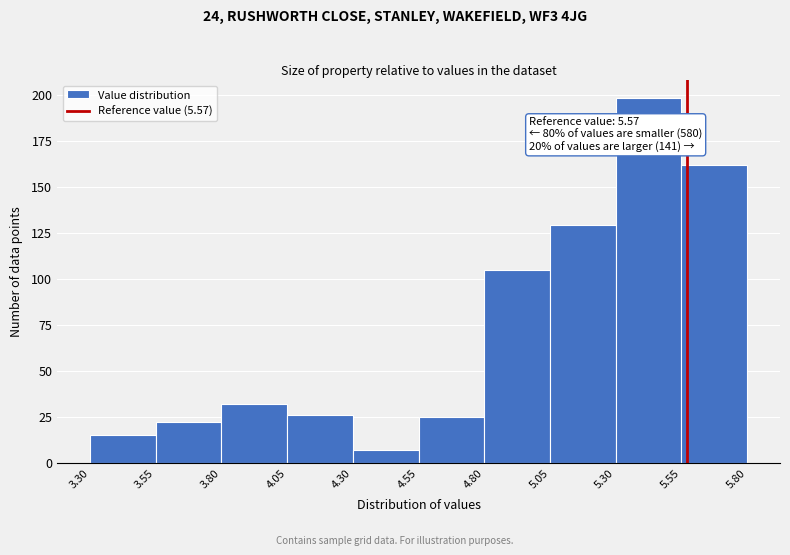

Over which range of the x-axis is the bar tallest?

5.30 to 5.55